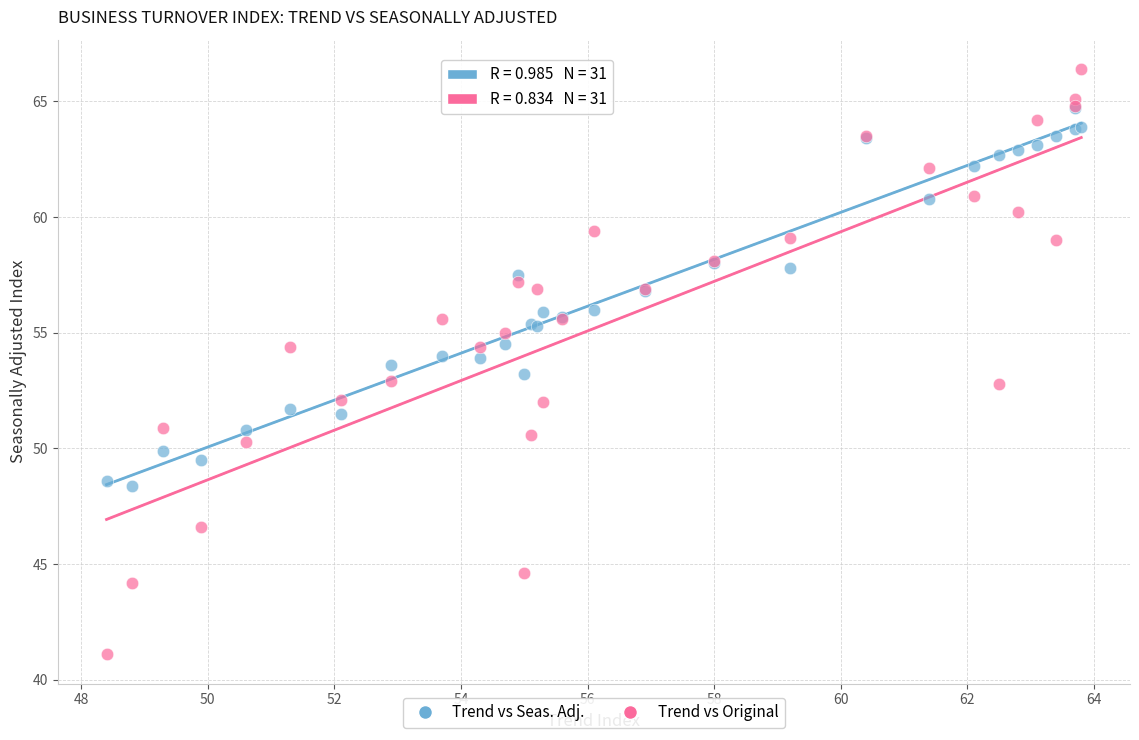

What are all the series names shown in the legend?

Trend vs Seas. Adj., Trend vs Original